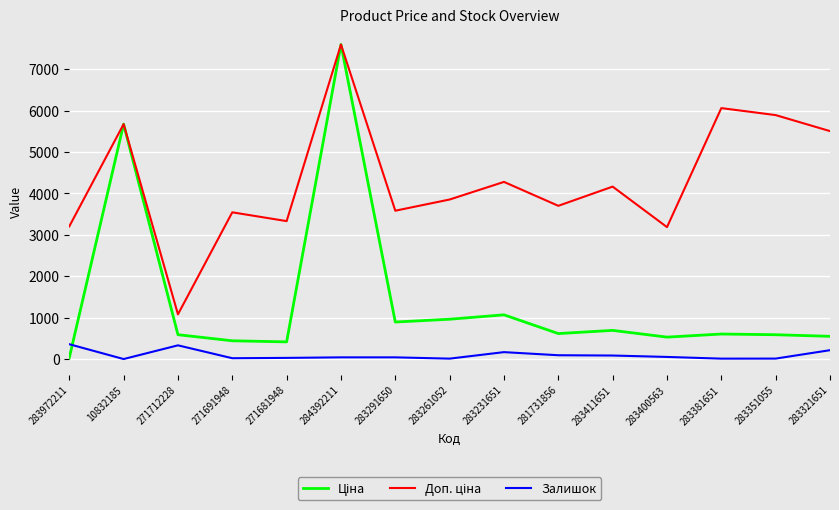

Which label corresponds to the largest value in the chart?

284392211